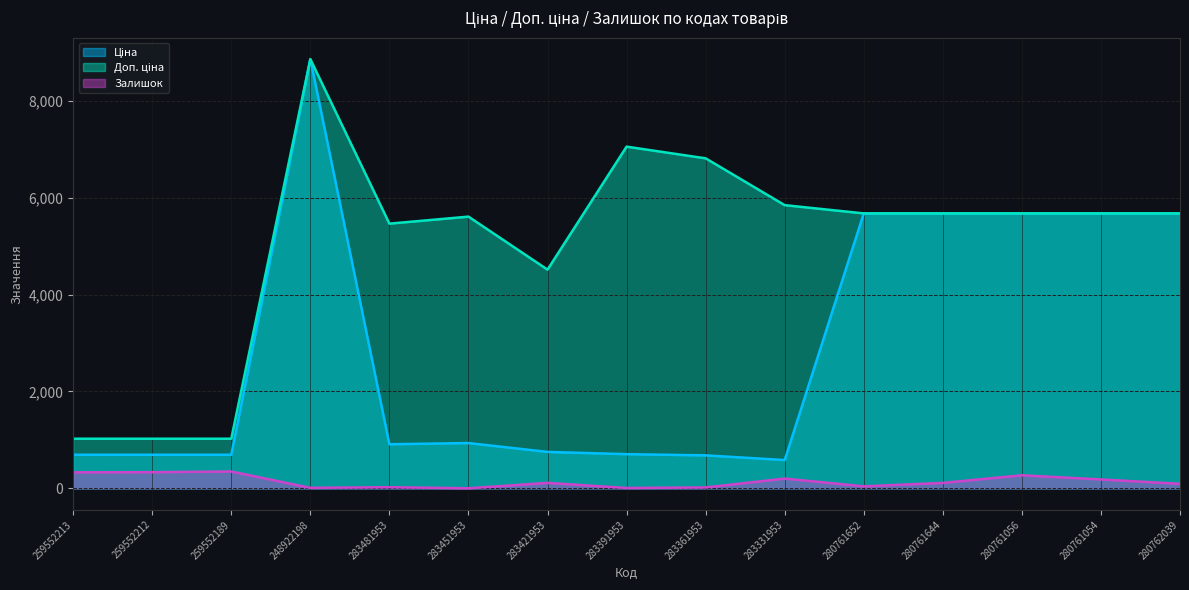

How many lines are shown in the chart?

3